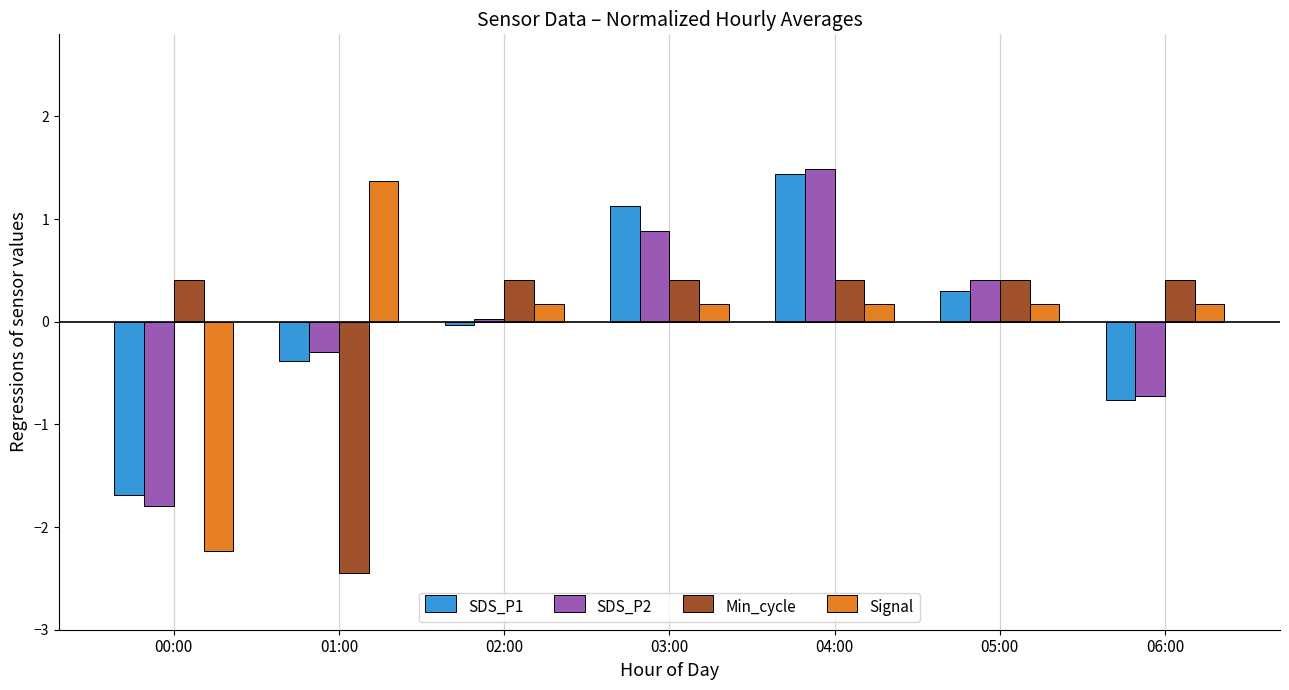

How many categories are shown in the chart?

7